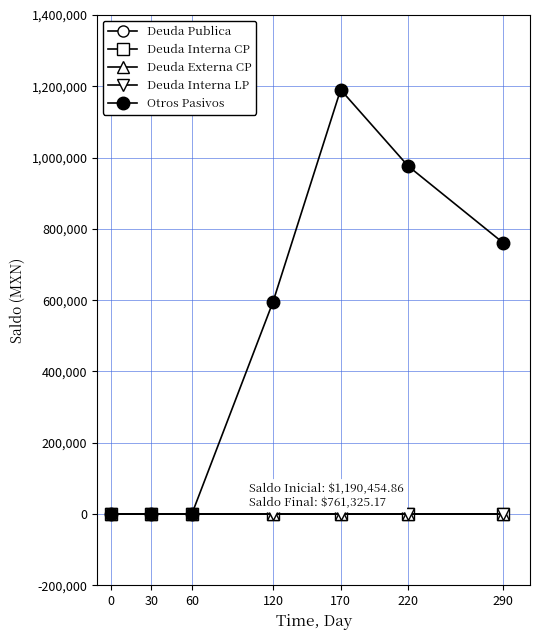

Is this an area chart (filled region under the line)?

No